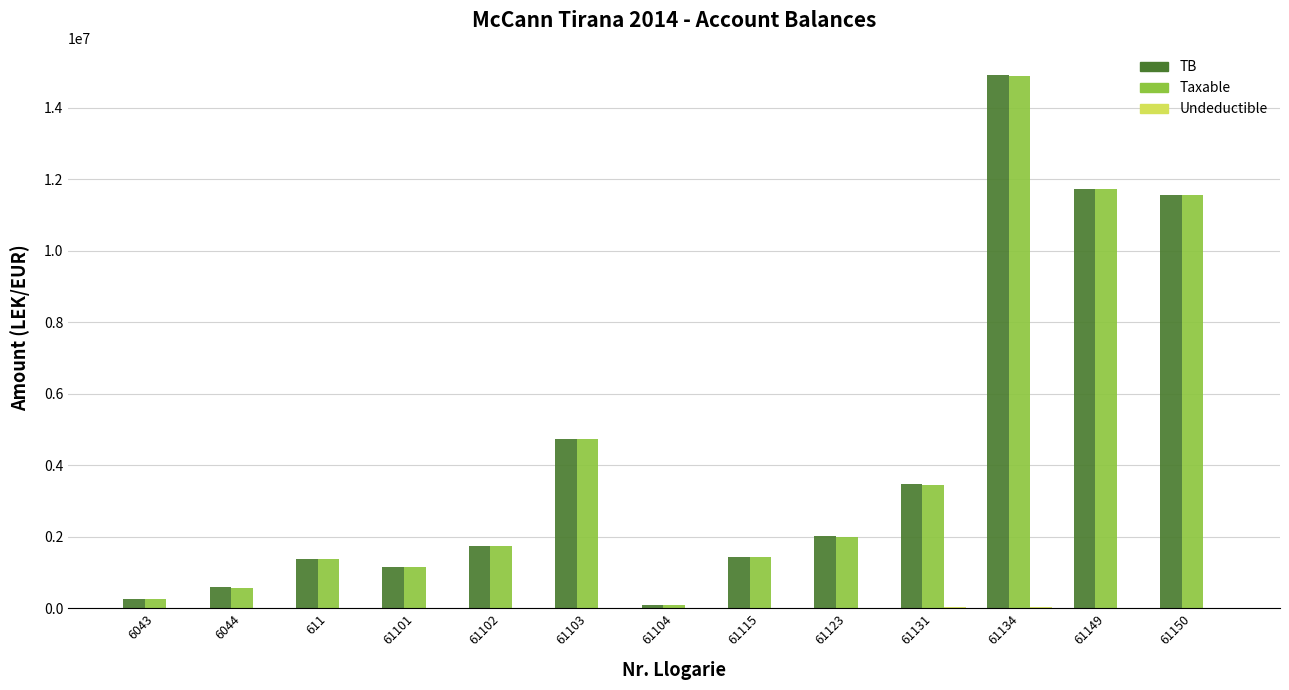

The value of TB at 61149 is 20717467.4. True or false?

False